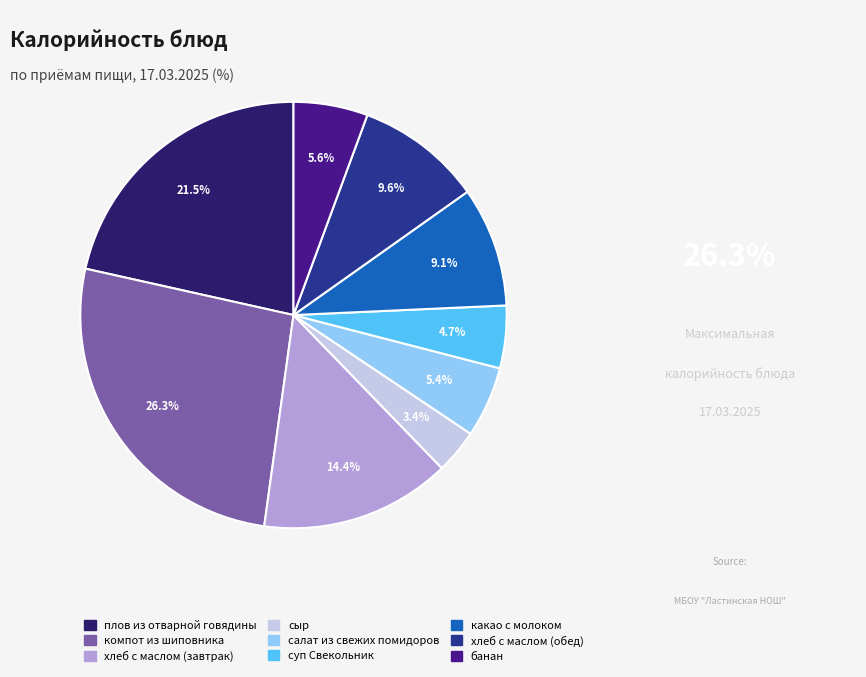

Which slice is the largest?

компот из шиповника